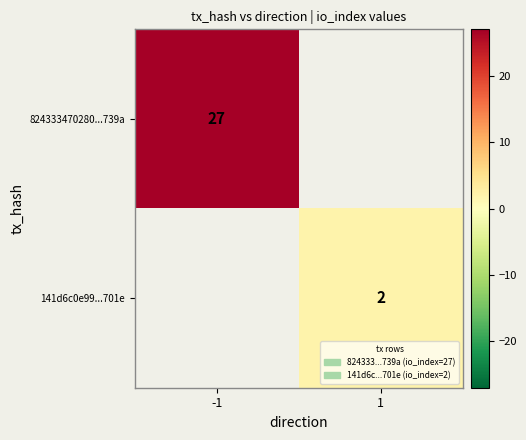

True or false: 141d6c0e99...701e has a value of 2 at 1.

True